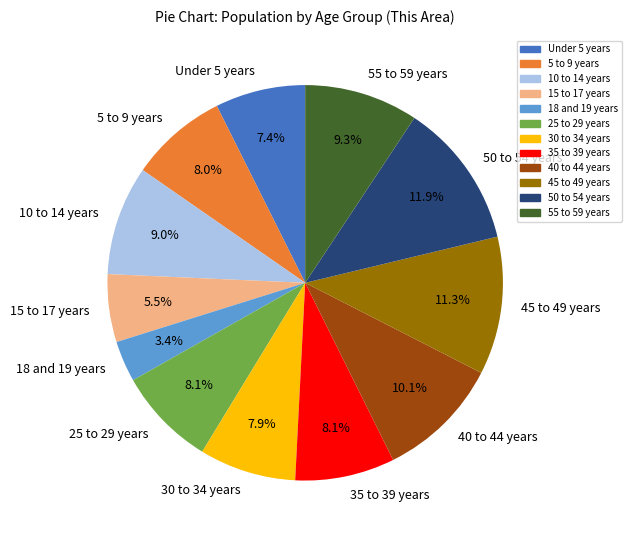

The 10 to 14 years slice represents 9% of the pie. True or false?

True